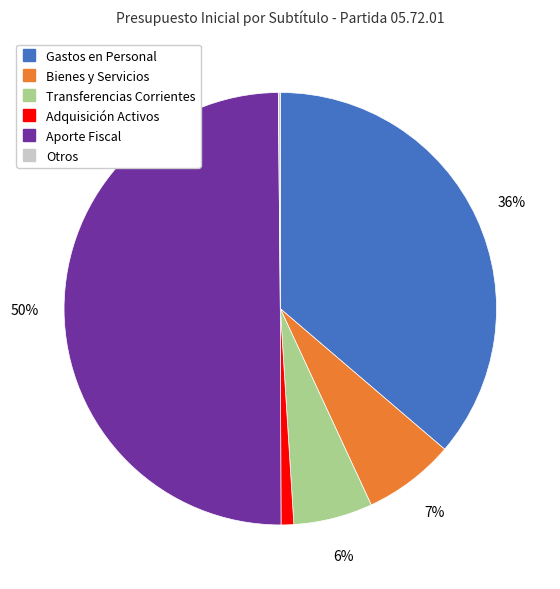

To the nearest percent, what is the difference between the largest and smallest slice percentages?

50%